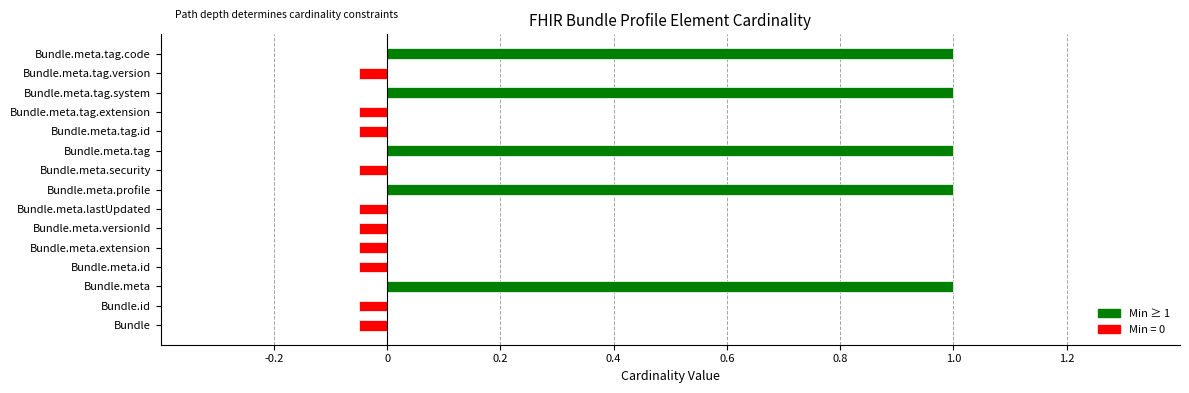

Does the chart contain stacked bars?

No